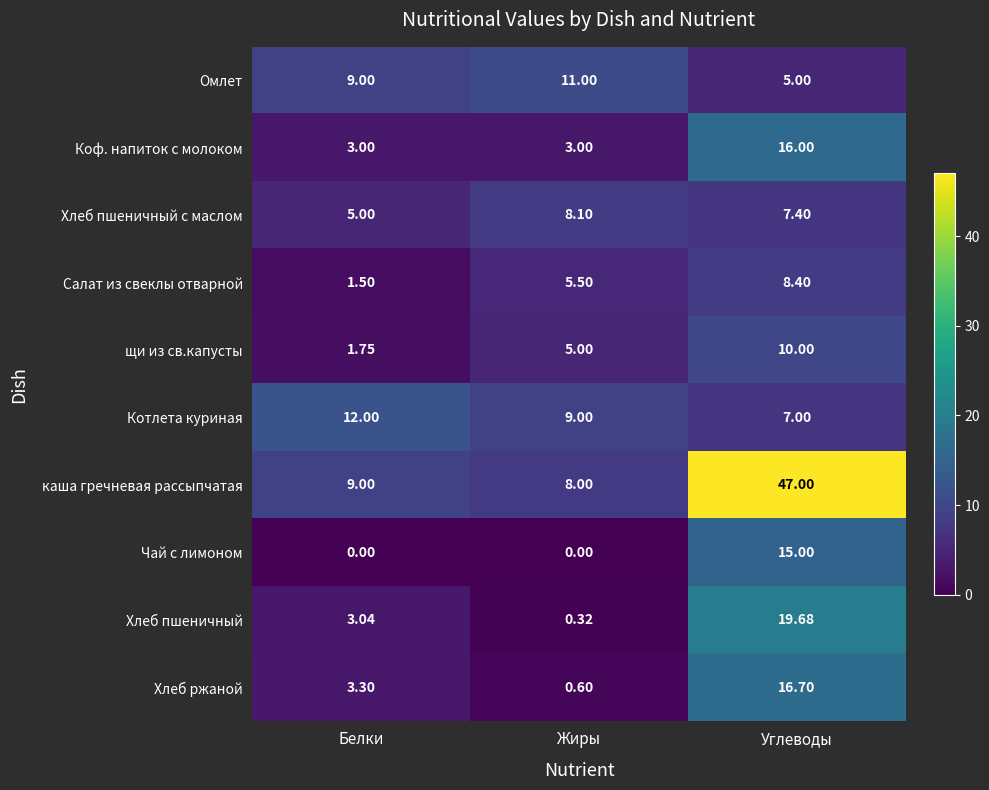

Which series changed the most between Белки and Жиры?

Салат из свеклы отварной